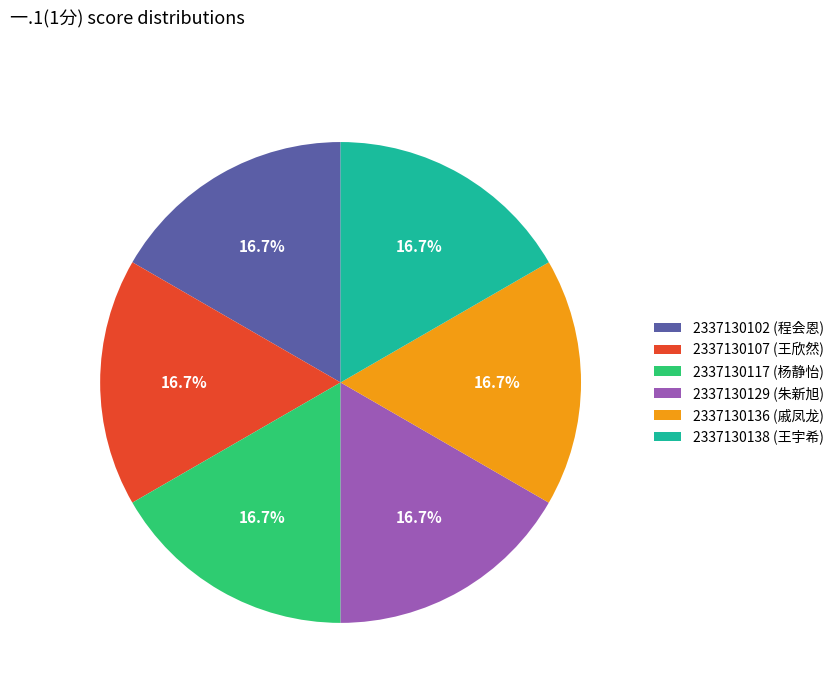

To the nearest percent, what is the combined percentage of 2337130102 and 2337130138?

33%